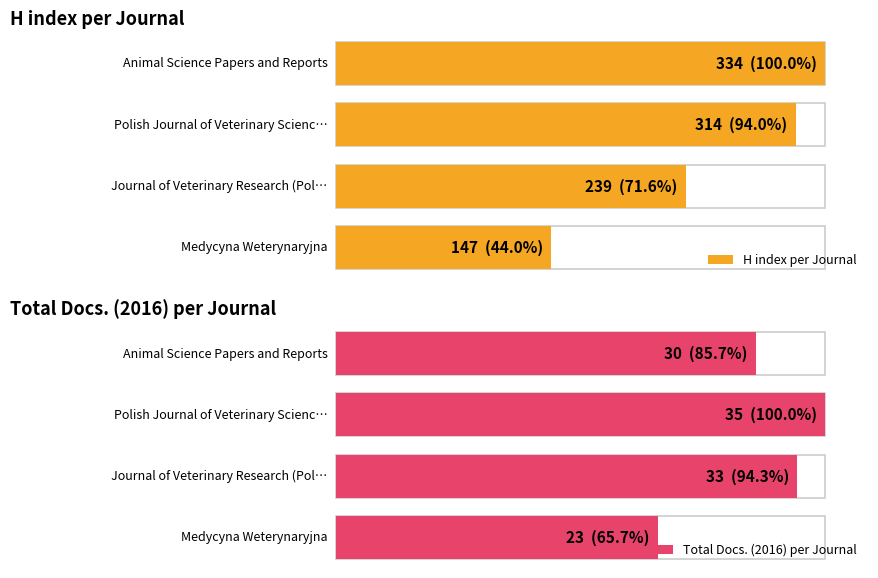

Between Animal Science Papers and Reports and Journal of Veterinary Research (Poland), which series saw the biggest shift?

H index